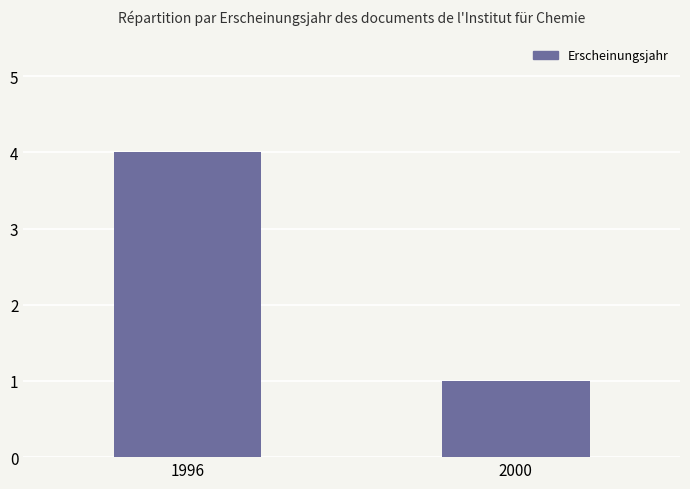

What is the sum of the values at 2000 and 1996?

5